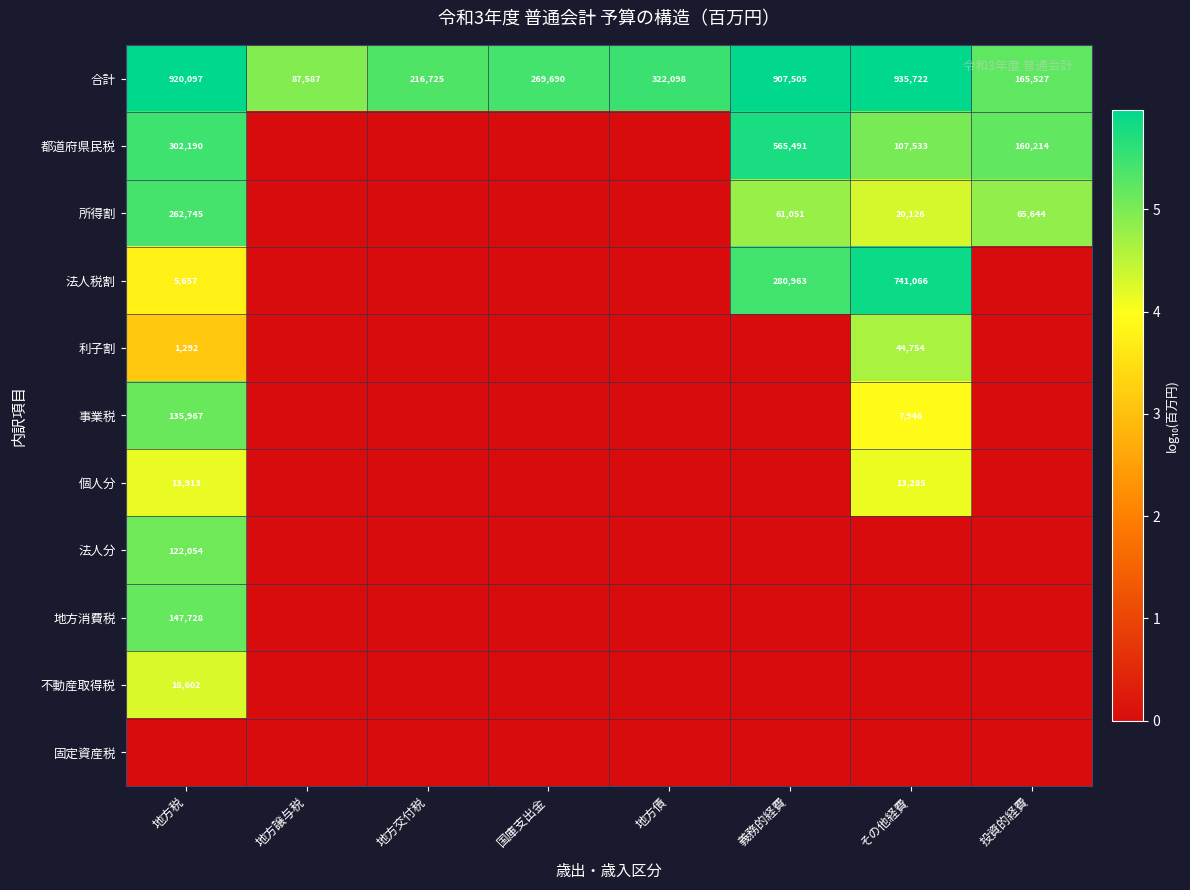

What is the sum of the 法人税割 values at 地方税 and 義務的経費?

286620